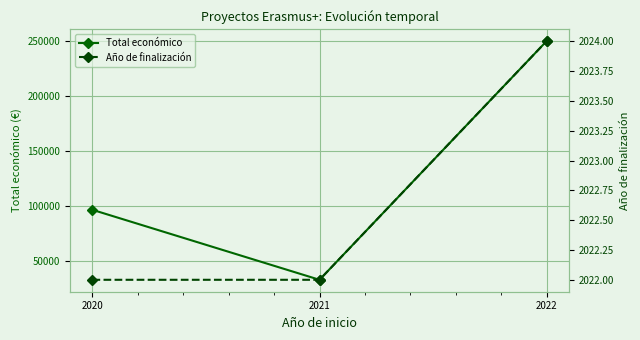

Reading left to right, transcribe all the data shown in this chart.

Total económico: 96497	32816	250000
Año de finalización: 2022	2022	2024